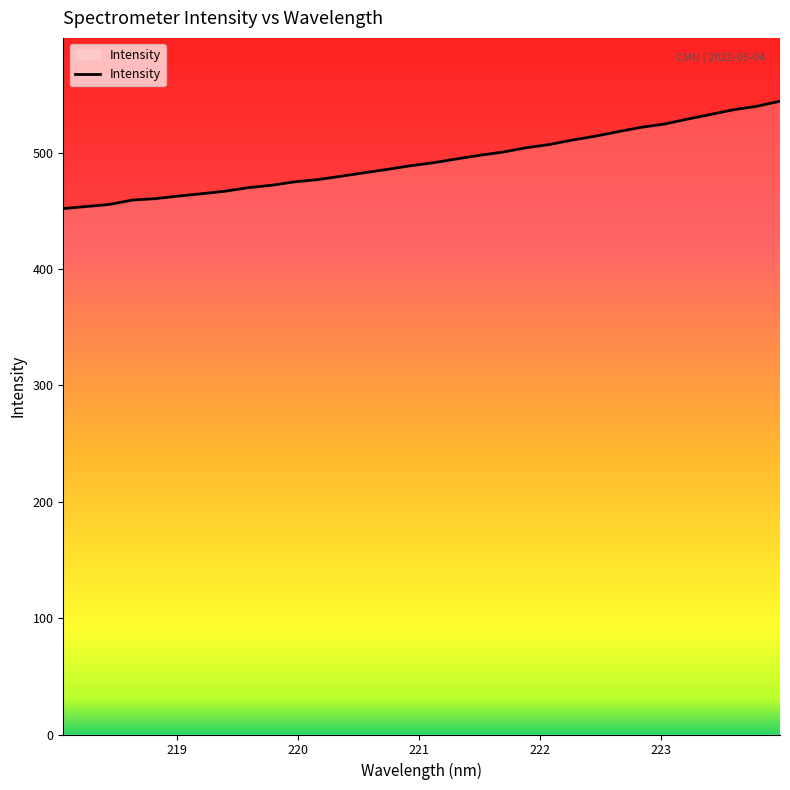

What is the smallest value displayed?

452.0